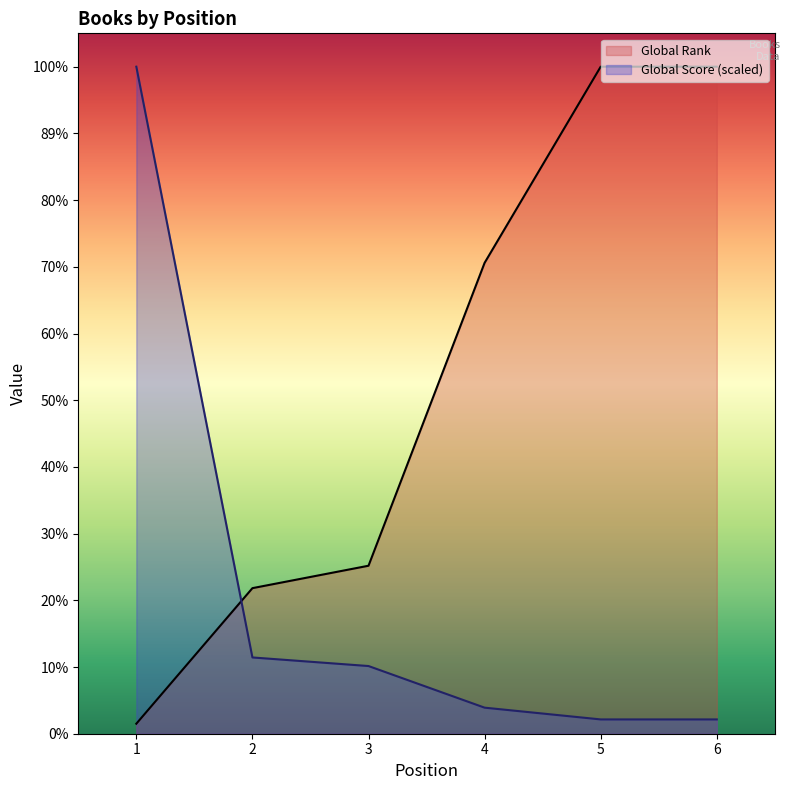

True or false: Global Score has a value of 823.1 at 2.

True